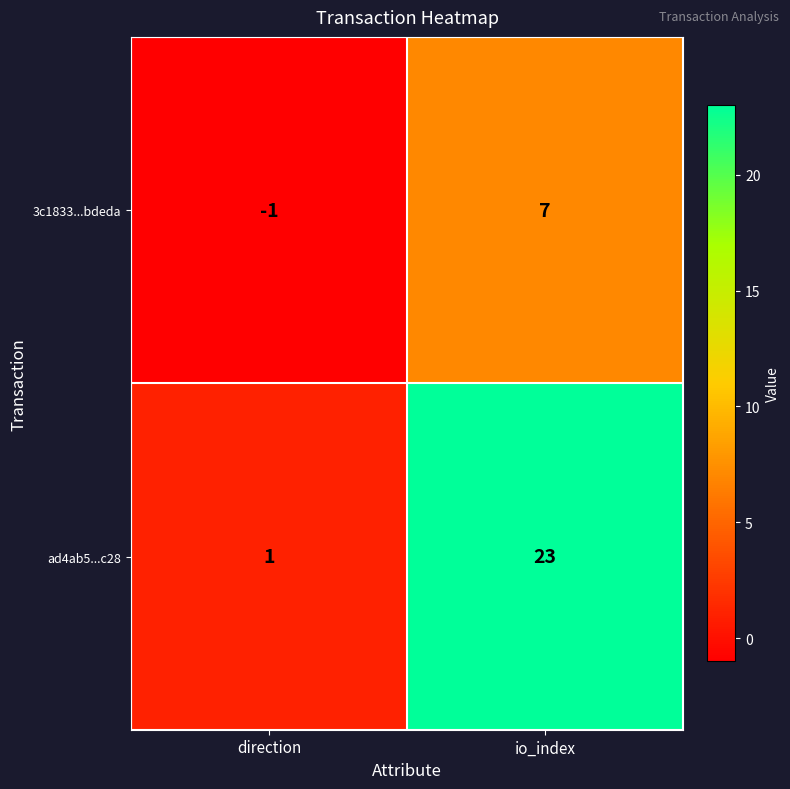

The ad4ab5...c28 series shows 0 at direction. True or false?

False